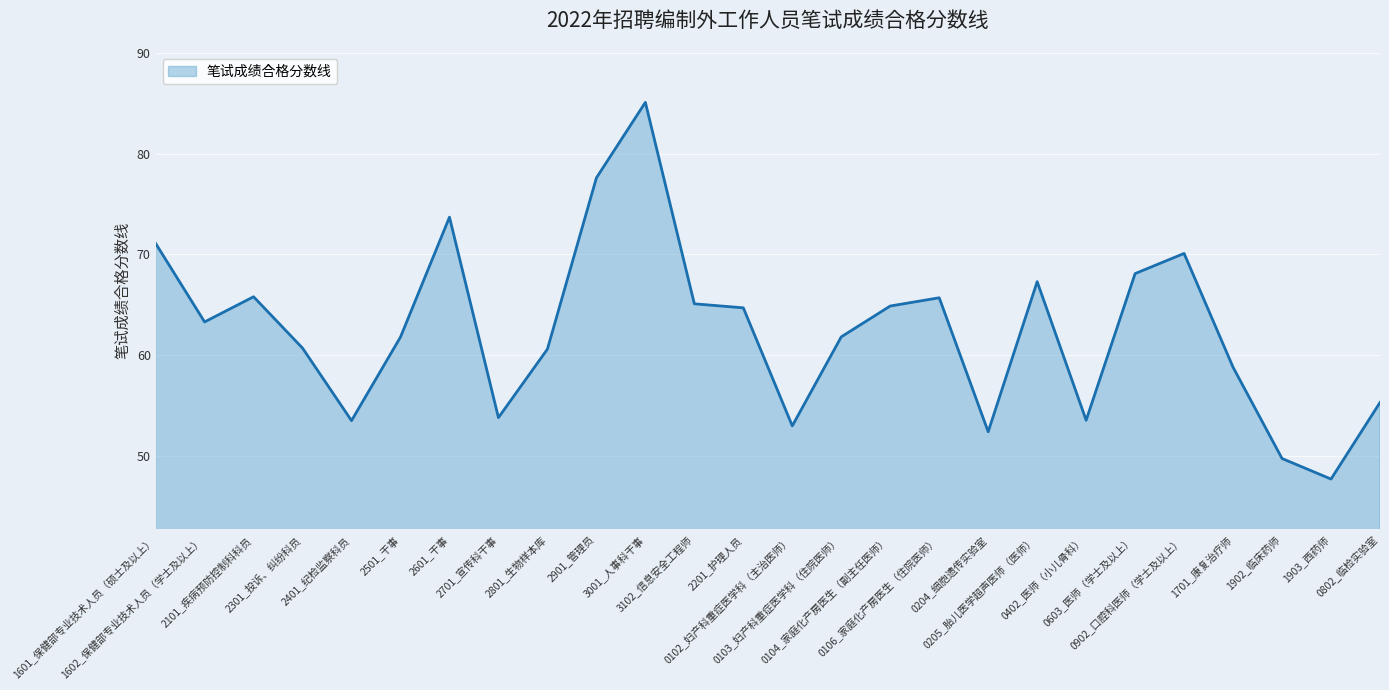

What value does the data have at 0104_家庭化产房医生（副主任医师）?

64.9